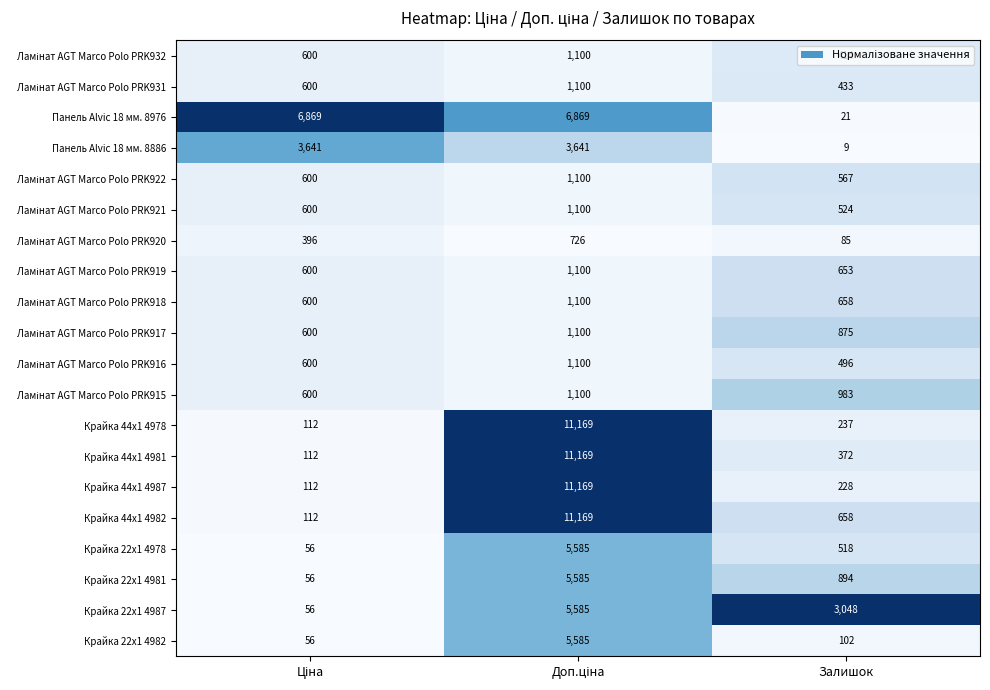

Which series has the largest total across all categories?

Панель Alvic 18 мм. 8976